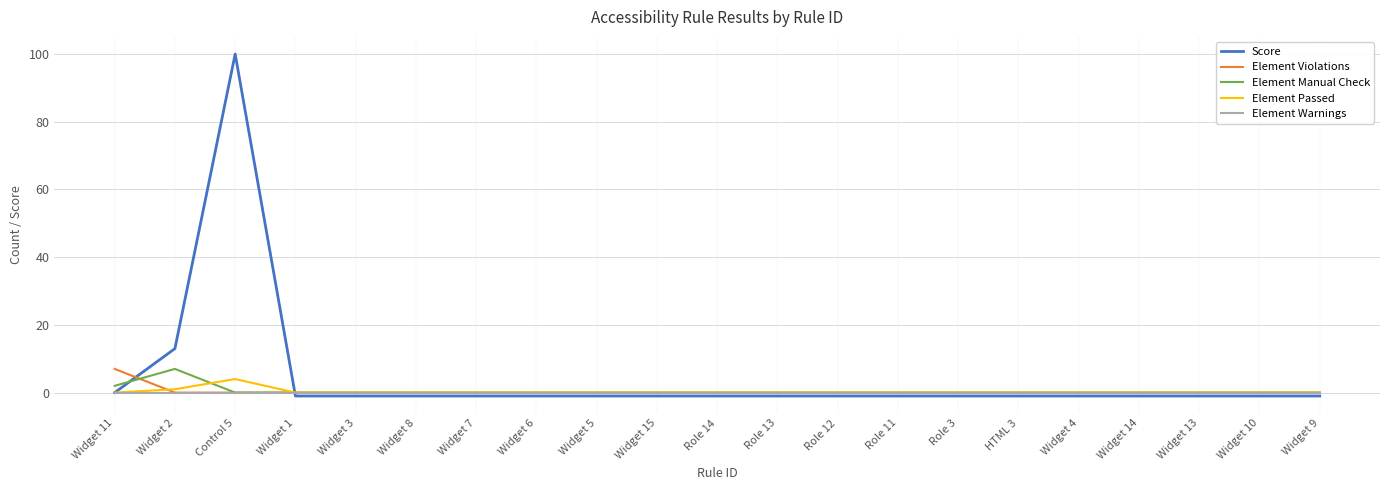

Which series has the widest spread of values?

Score